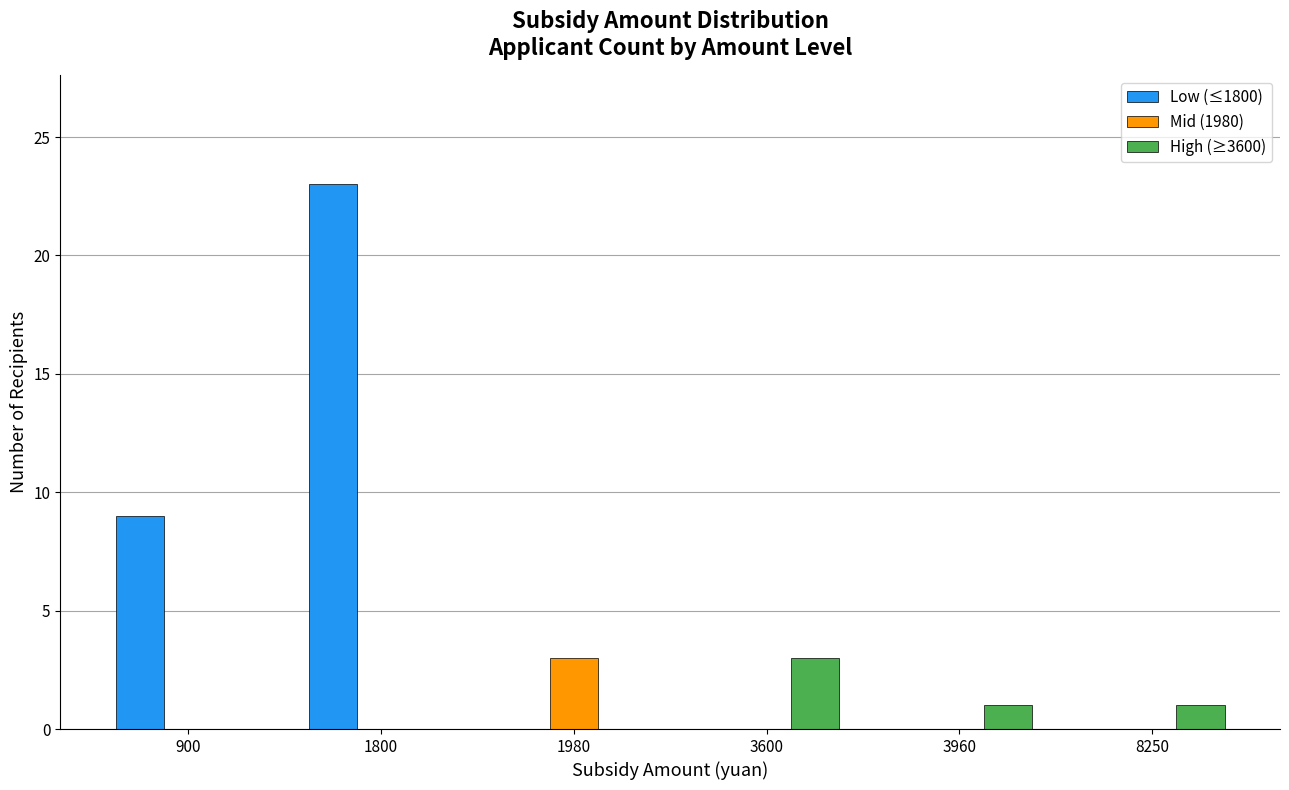

What is the maximum value for Mid (1980)?

3